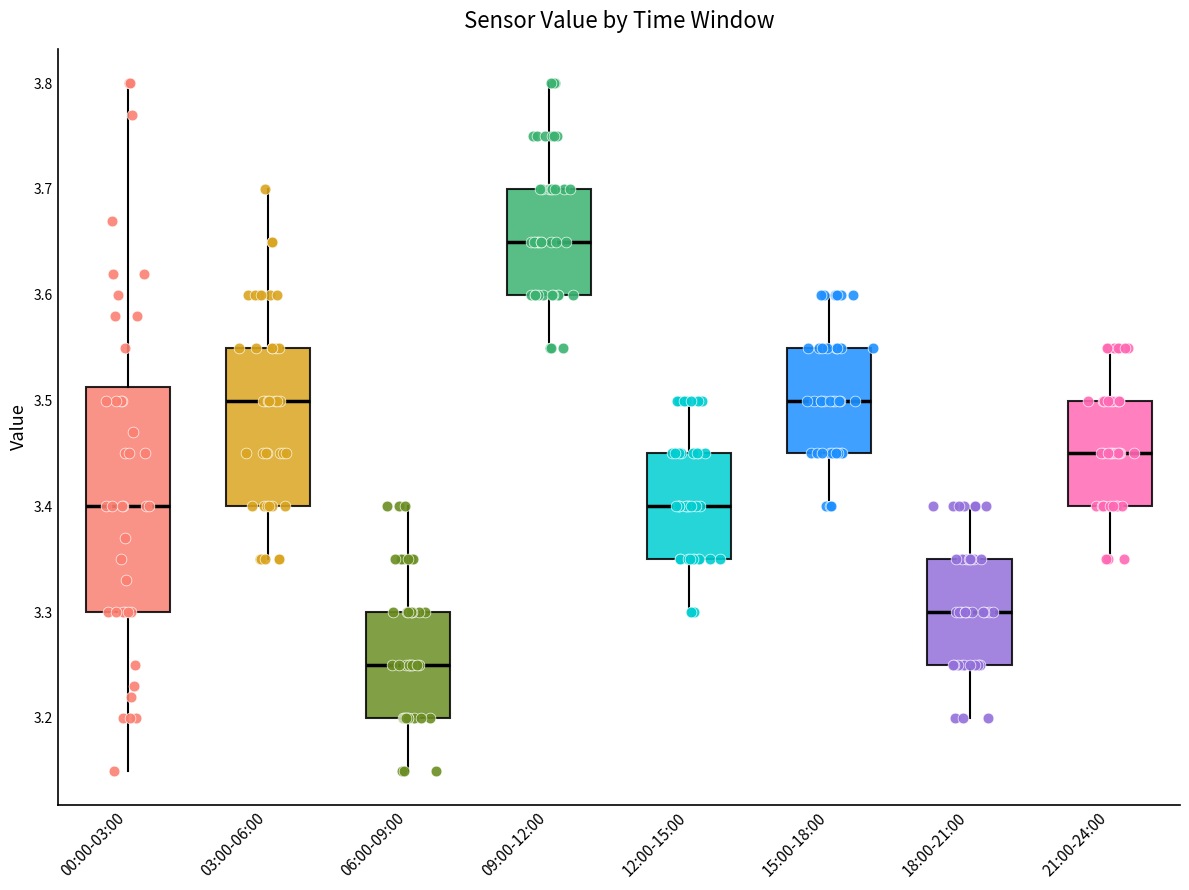

Reading left to right, transcribe this box plot: for each box, give where its median line is, the range the box spans, and where its two whiskers end, as read against the y-axis. The values are not printed on the chart, so give them approximately, as read against the axis.

00:00-03:00: median 3.40, box 3.30 to 3.51, whiskers 3.15 to 3.80
03:00-06:00: median 3.50, box 3.40 to 3.55, whiskers 3.35 to 3.70
06:00-09:00: median 3.25, box 3.20 to 3.30, whiskers 3.15 to 3.40
09:00-12:00: median 3.65, box 3.60 to 3.70, whiskers 3.55 to 3.80
12:00-15:00: median 3.40, box 3.35 to 3.45, whiskers 3.30 to 3.50
15:00-18:00: median 3.50, box 3.45 to 3.55, whiskers 3.40 to 3.60
18:00-21:00: median 3.30, box 3.25 to 3.35, whiskers 3.20 to 3.40
21:00-24:00: median 3.45, box 3.40 to 3.50, whiskers 3.35 to 3.55